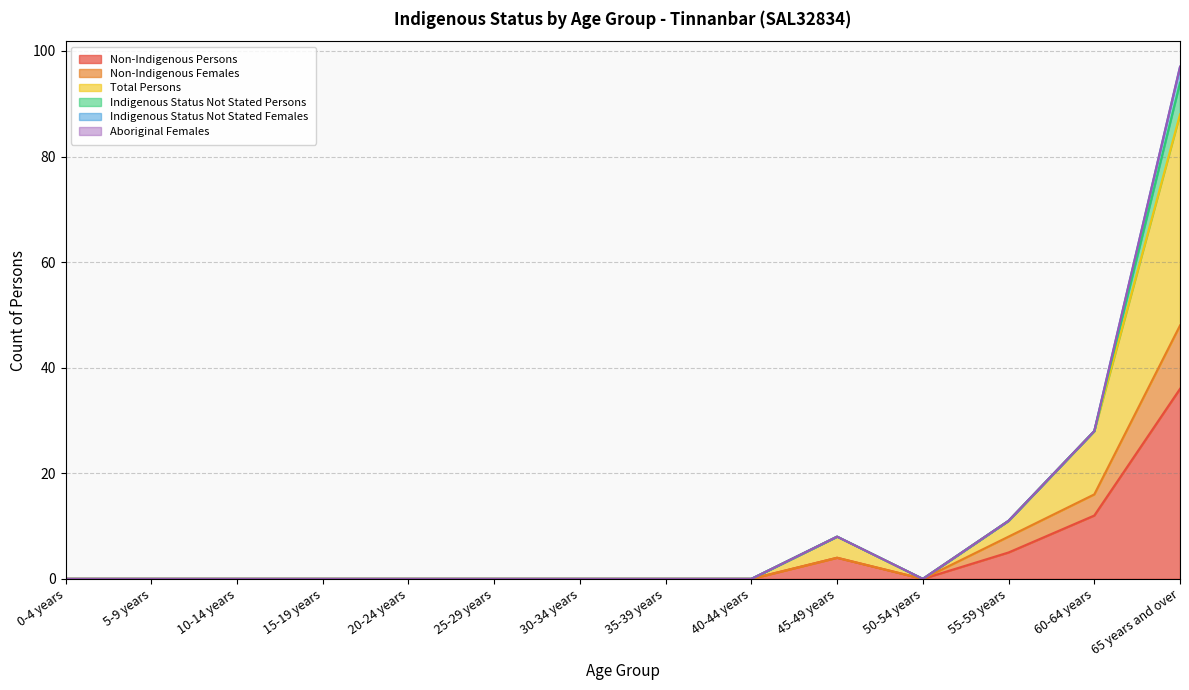

At which label is Non-Indigenous Persons closest to 18?

60-64 years